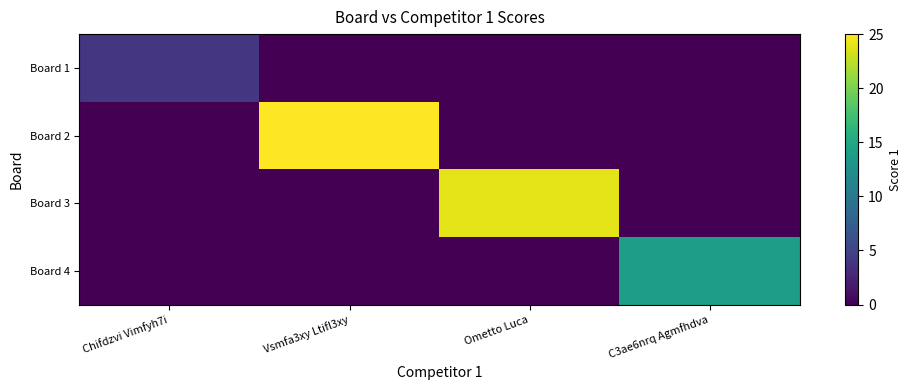

Reading right to left, extract all data points from this chart.

Board 1: C3ae6nrq Agmfhdva=0	Ometto Luca=0	Vsmfa3xy Ltifl3xy=0	Chifdzvi Vimfyh7i=4
Board 2: C3ae6nrq Agmfhdva=0	Ometto Luca=0	Vsmfa3xy Ltifl3xy=25	Chifdzvi Vimfyh7i=0
Board 3: C3ae6nrq Agmfhdva=0	Ometto Luca=24	Vsmfa3xy Ltifl3xy=0	Chifdzvi Vimfyh7i=0
Board 4: C3ae6nrq Agmfhdva=14	Ometto Luca=0	Vsmfa3xy Ltifl3xy=0	Chifdzvi Vimfyh7i=0